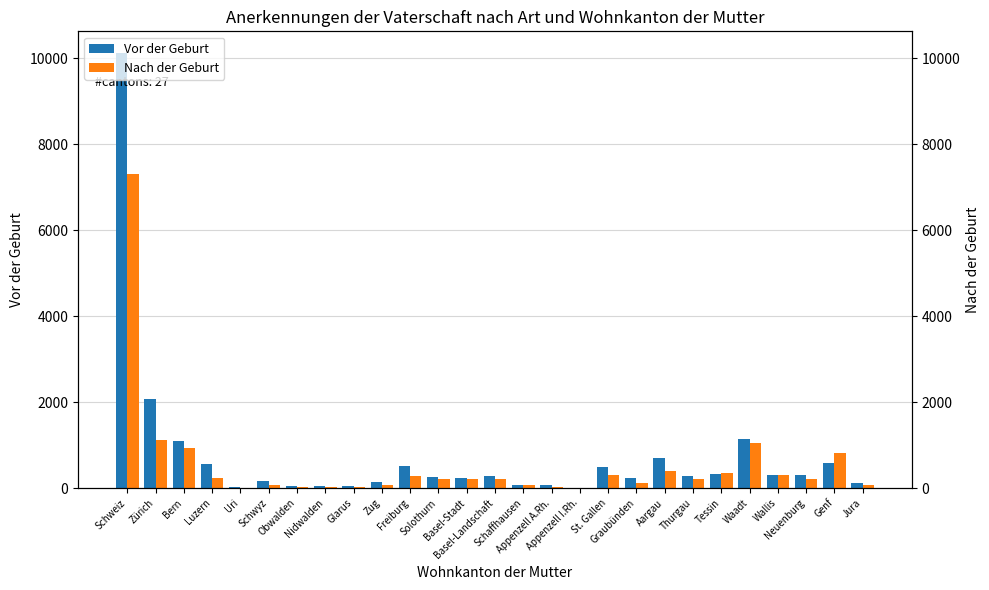

How many values in the Vor der Geburt series exceed 285?

13